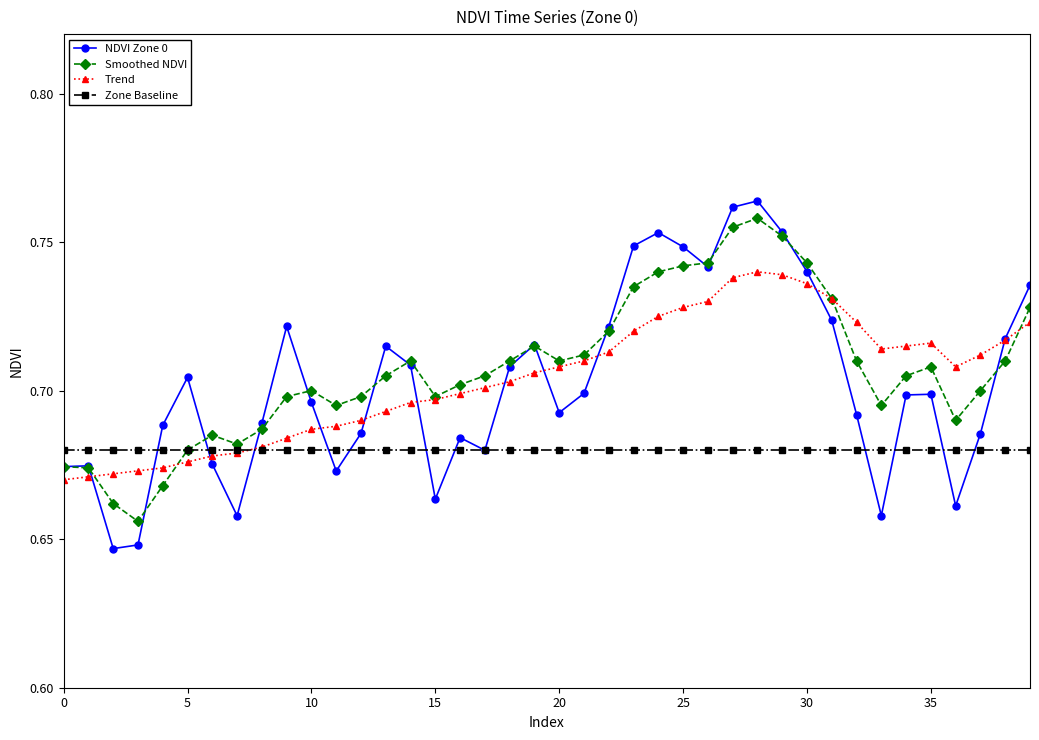

After their last crossing, which series has the higher values: Zone Baseline or Trend?

Trend